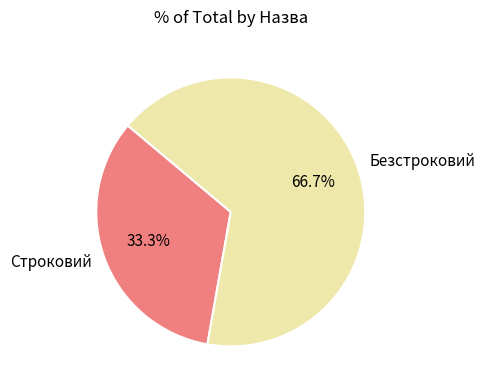

Count the number of slices in the pie.

2